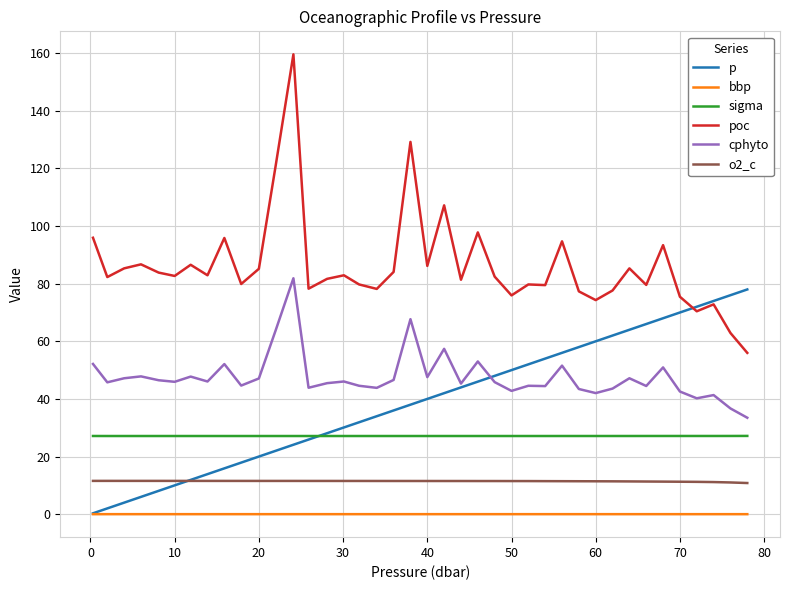

What is the sum of all p values?

1560.1